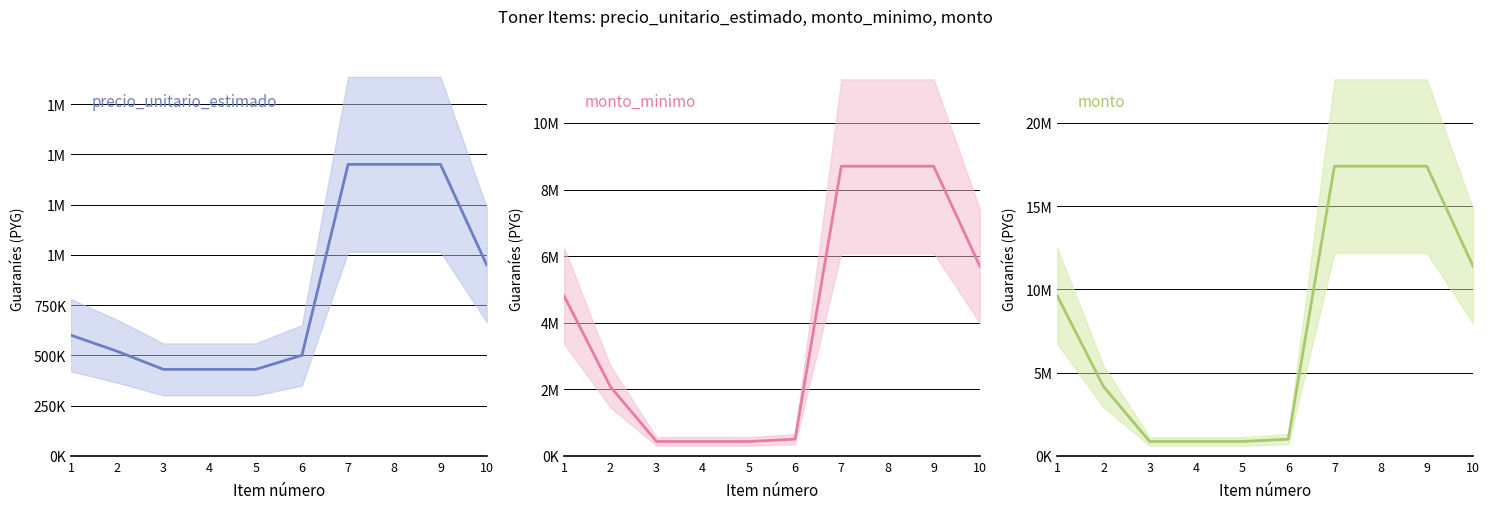

At which label does precio_unitario_estimado reach its minimum?

3